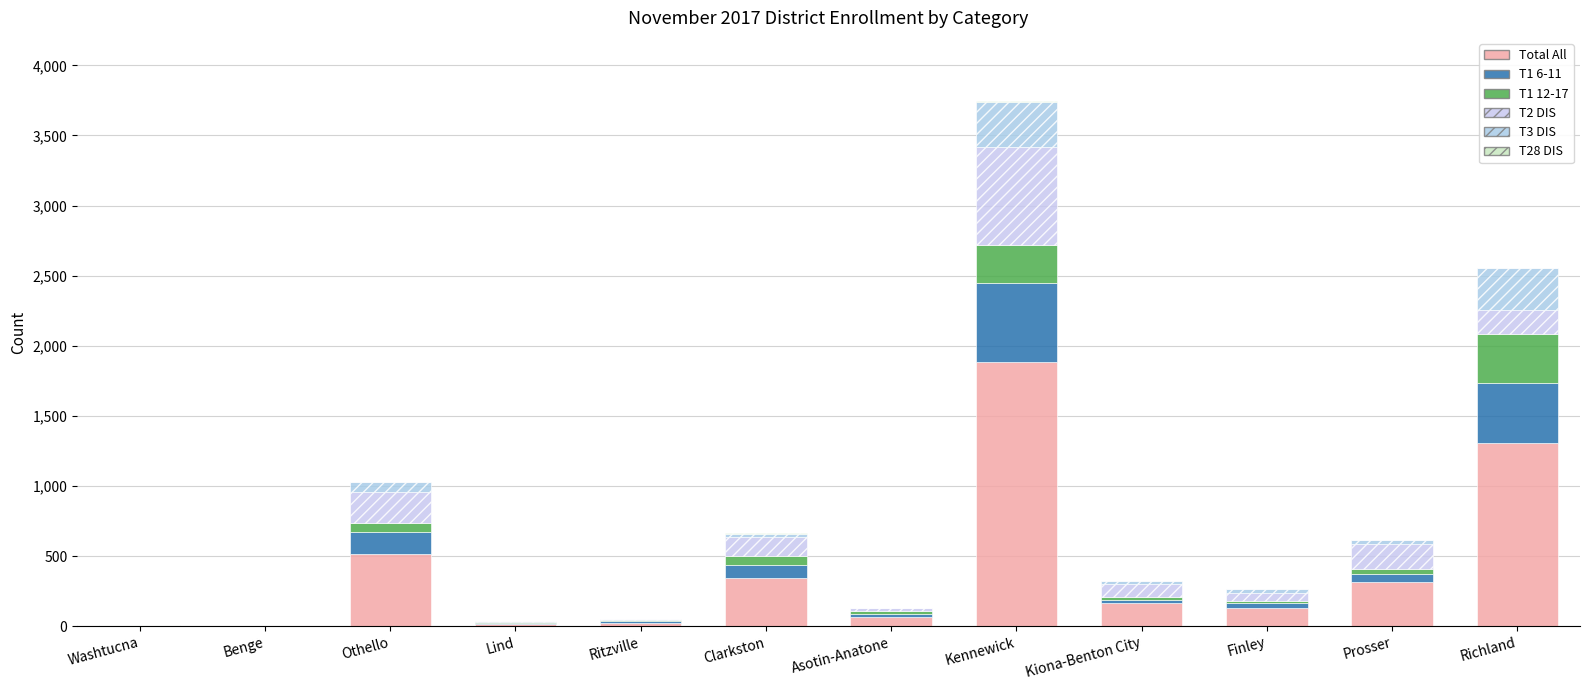

Count the number of data series in this chart.

6